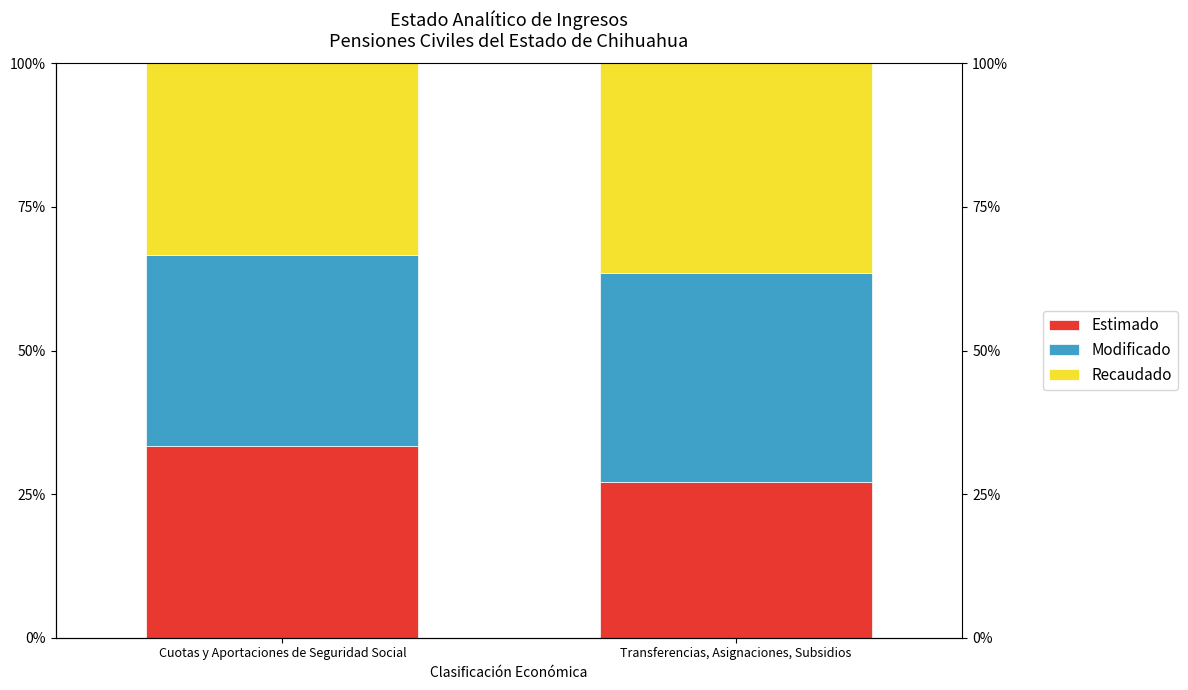

What is the spread (max minus min) of values at Transferencias, Asignaciones, Subsidios?

9.4